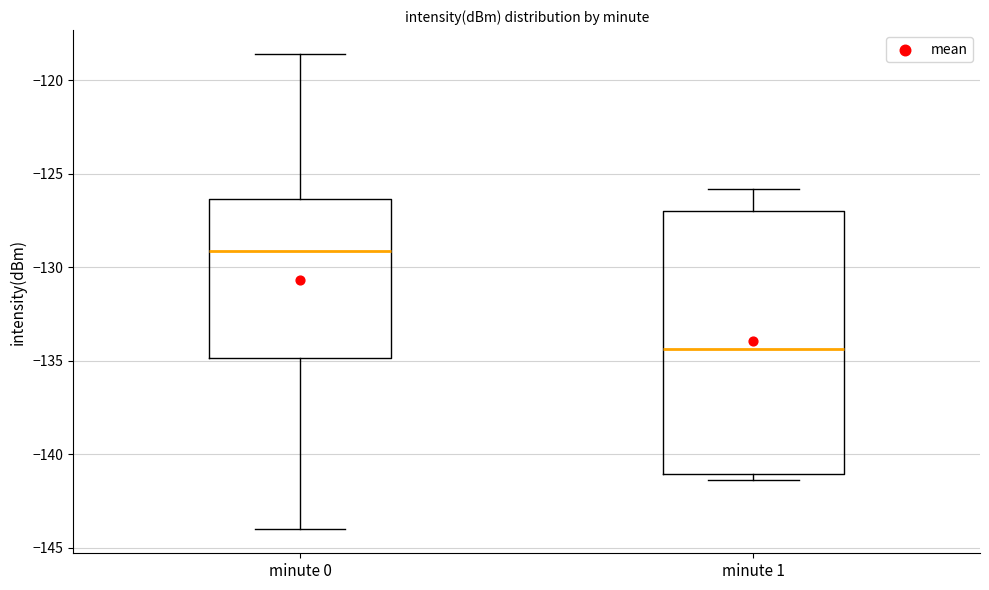

Reading left to right, transcribe this box plot: for each box, give where its median line is, the range the box spans, and where its two whiskers end, as read against the y-axis. The values are not printed on the chart, so give them approximately, as read against the axis.

minute 0: median -129.0, box -135.0 to -126.5, whiskers -144.0 to -118.5
minute 1: median -134.5, box -141.0 to -127.0, whiskers -141.5 to -126.0